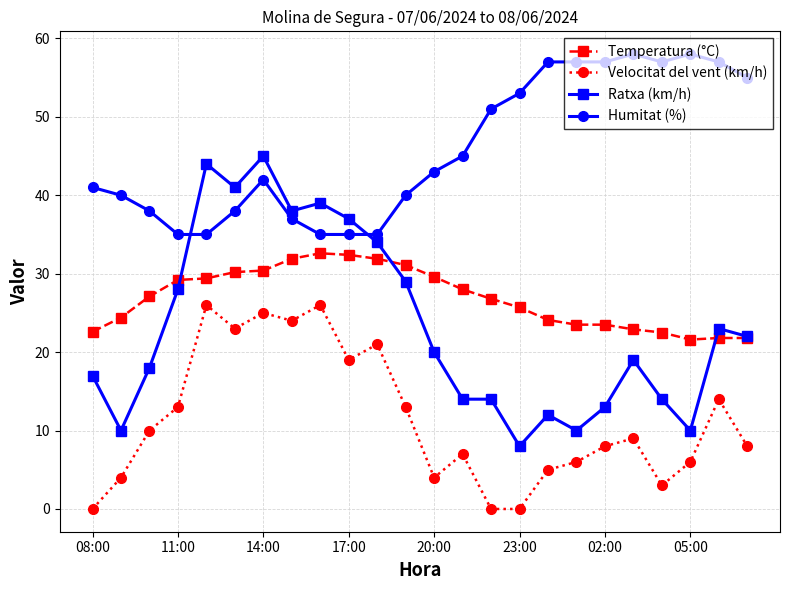

True or false: Humitat (%) has more than 1 points higher than both neighbors.

True